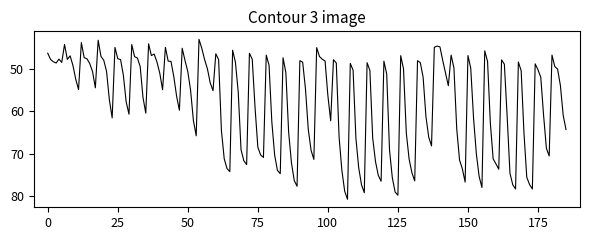

What is the greatest value displayed?

80.8